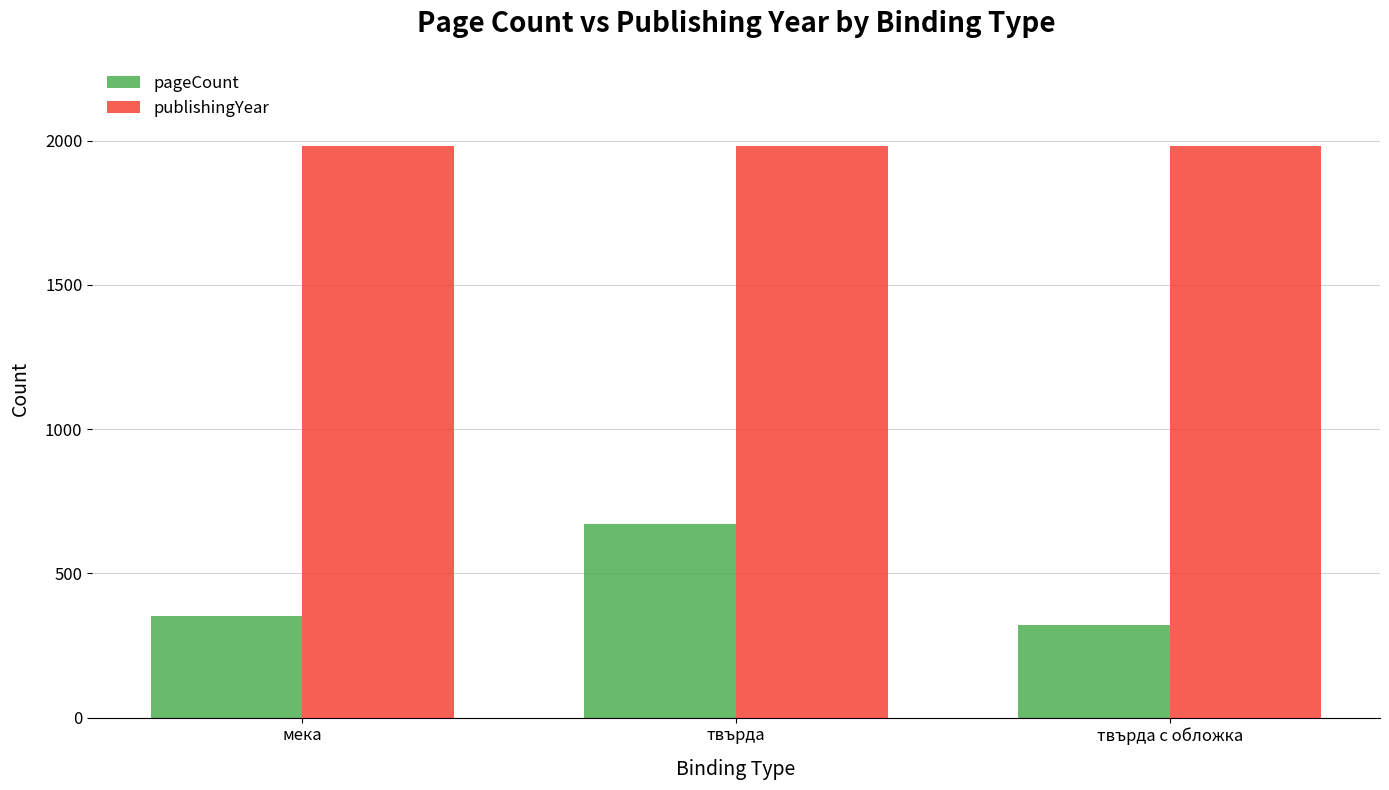

What are all the series names shown in the legend?

pageCount, publishingYear